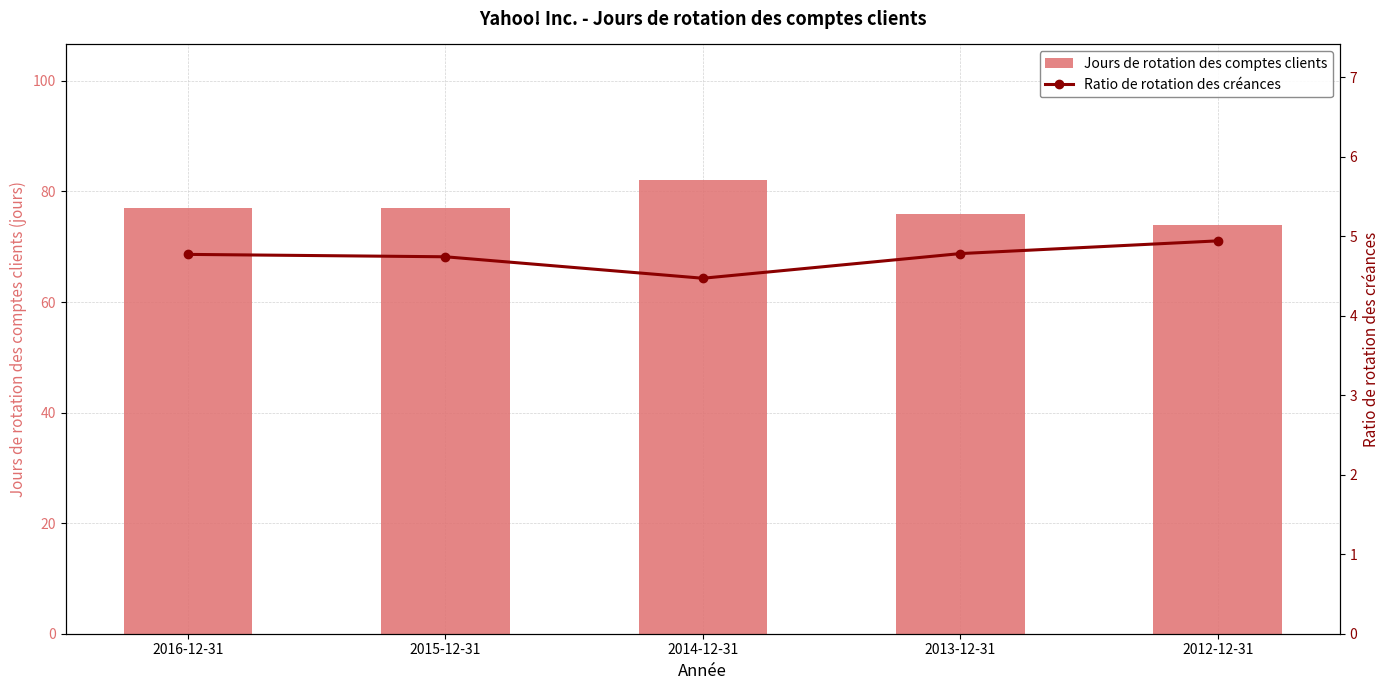

Which series has the largest range (max minus min)?

Jours de rotation des comptes clients